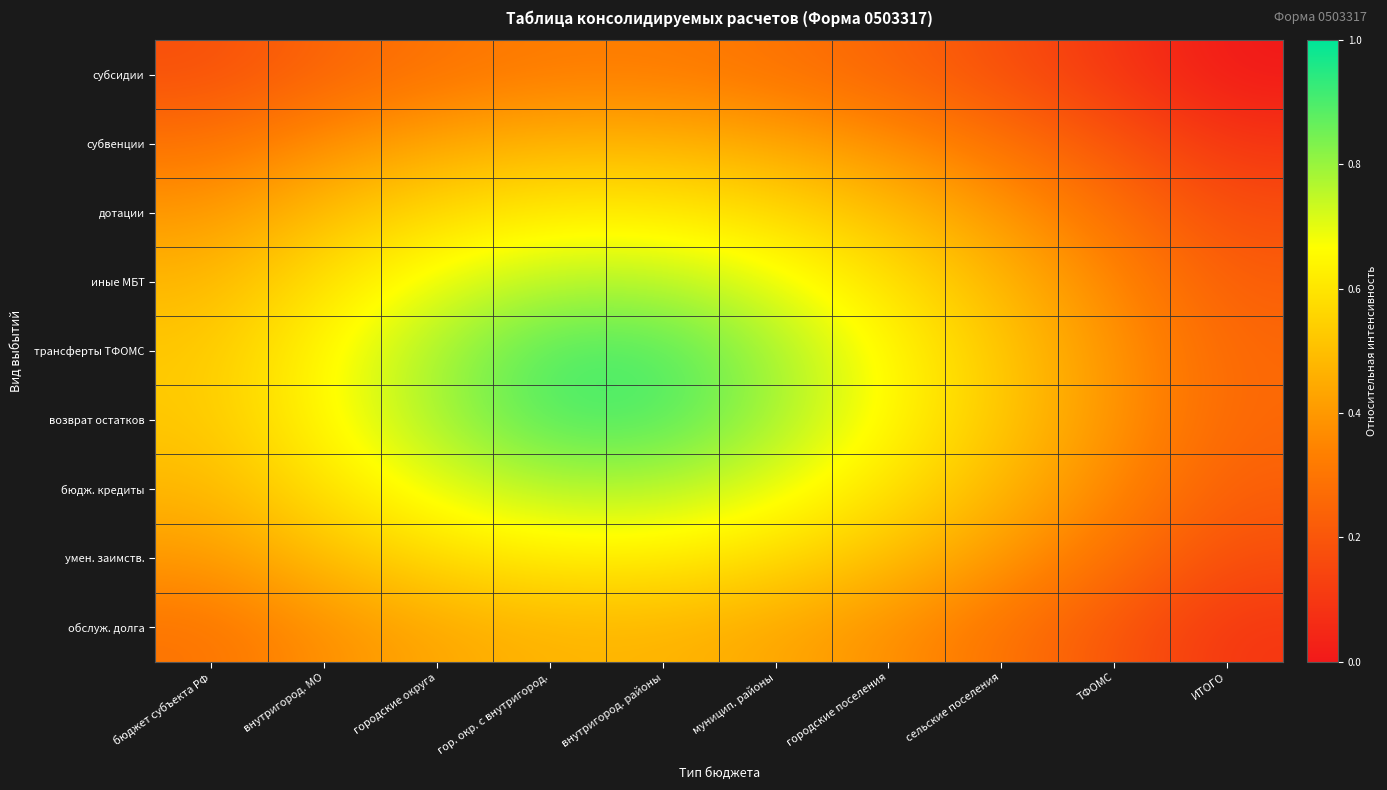

Reading left to right, transcribe all the data shown in this chart.

субсидии: бюджет субъекта РФ=0.2	внутригород. МО=0.2	городские округа=0.3	гор. окр. с внутригород.=0.3	внутригород. районы=0.3	муницип. районы=0.3	городские поселения=0.2	сельские поселения=0.2	ТФОМС=0.1	ИТОГО=0.0
субвенции: бюджет субъекта РФ=0.3	внутригород. МО=0.4	городские округа=0.4	гор. окр. с внутригород.=0.5	внутригород. районы=0.5	муницип. районы=0.4	городские поселения=0.4	сельские поселения=0.3	ТФОМС=0.2	ИТОГО=0.1
дотации: бюджет субъекта РФ=0.4	внутригород. МО=0.5	городские округа=0.6	гор. окр. с внутригород.=0.6	внутригород. районы=0.6	муницип. районы=0.6	городские поселения=0.5	сельские поселения=0.4	ТФОМС=0.3	ИТОГО=0.2
иные МБТ: бюджет субъекта РФ=0.5	внутригород. МО=0.6	городские округа=0.7	гор. окр. с внутригород.=0.8	внутригород. районы=0.8	муницип. районы=0.7	городские поселения=0.6	сельские поселения=0.5	ТФОМС=0.4	ИТОГО=0.2
трансферты ТФОМС: бюджет субъекта РФ=0.5	внутригород. МО=0.7	городские округа=0.8	гор. окр. с внутригород.=0.9	внутригород. районы=0.9	муницип. районы=0.8	городские поселения=0.7	сельские поселения=0.5	ТФОМС=0.4	ИТОГО=0.3
возврат остатков: бюджет субъекта РФ=0.5	внутригород. МО=0.7	городские округа=0.8	гор. окр. с внутригород.=0.9	внутригород. районы=0.9	муницип. районы=0.8	городские поселения=0.7	сельские поселения=0.5	ТФОМС=0.4	ИТОГО=0.3
бюдж. кредиты: бюджет субъекта РФ=0.5	внутригород. МО=0.6	городские округа=0.7	гор. окр. с внутригород.=0.8	внутригород. районы=0.8	муницип. районы=0.7	городские поселения=0.6	сельские поселения=0.5	ТФОМС=0.4	ИТОГО=0.2
умен. заимств.: бюджет субъекта РФ=0.4	внутригород. МО=0.5	городские округа=0.6	гор. окр. с внутригород.=0.6	внутригород. районы=0.6	муницип. районы=0.6	городские поселения=0.5	сельские поселения=0.4	ТФОМС=0.3	ИТОГО=0.2
обслуж. долга: бюджет субъекта РФ=0.3	внутригород. МО=0.4	городские округа=0.4	гор. окр. с внутригород.=0.5	внутригород. районы=0.5	муницип. районы=0.4	городские поселения=0.4	сельские поселения=0.3	ТФОМС=0.2	ИТОГО=0.1